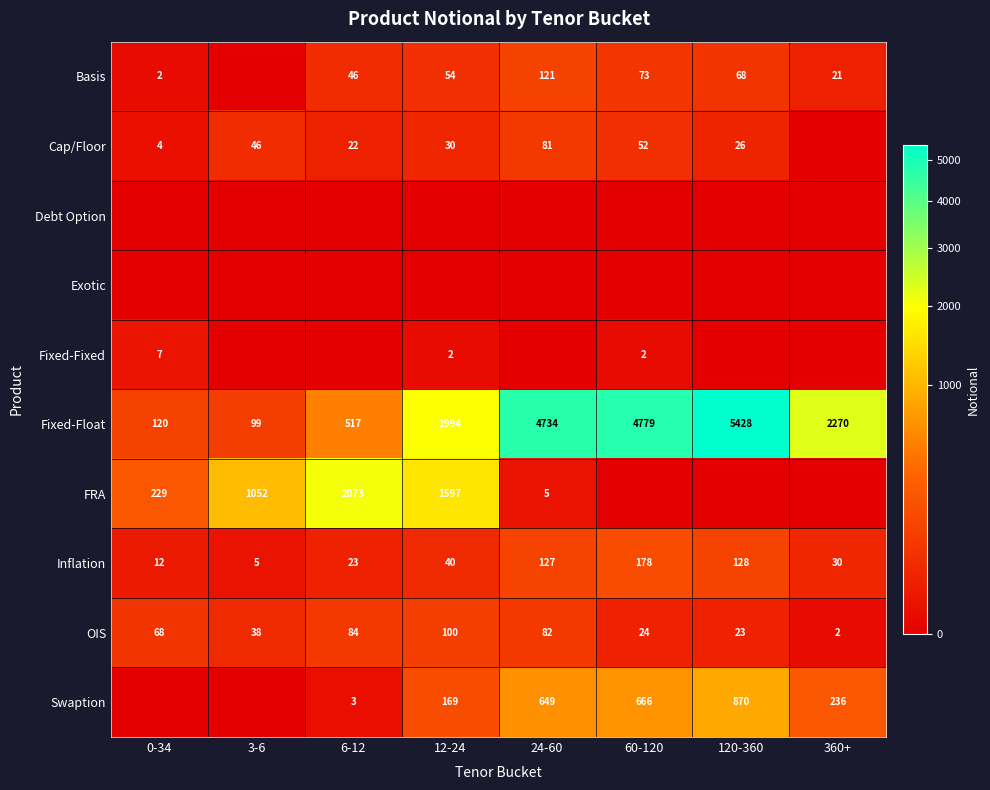

Where is Inflation nearest to the value 91?

24-60